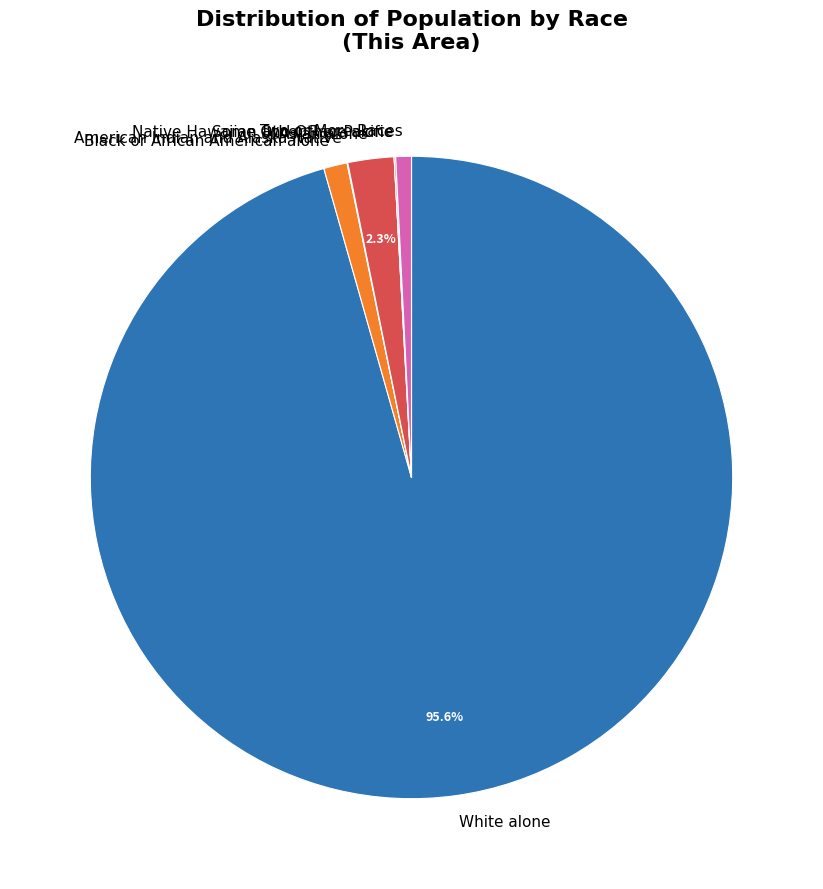

Which category has the biggest portion of the pie?

White alone